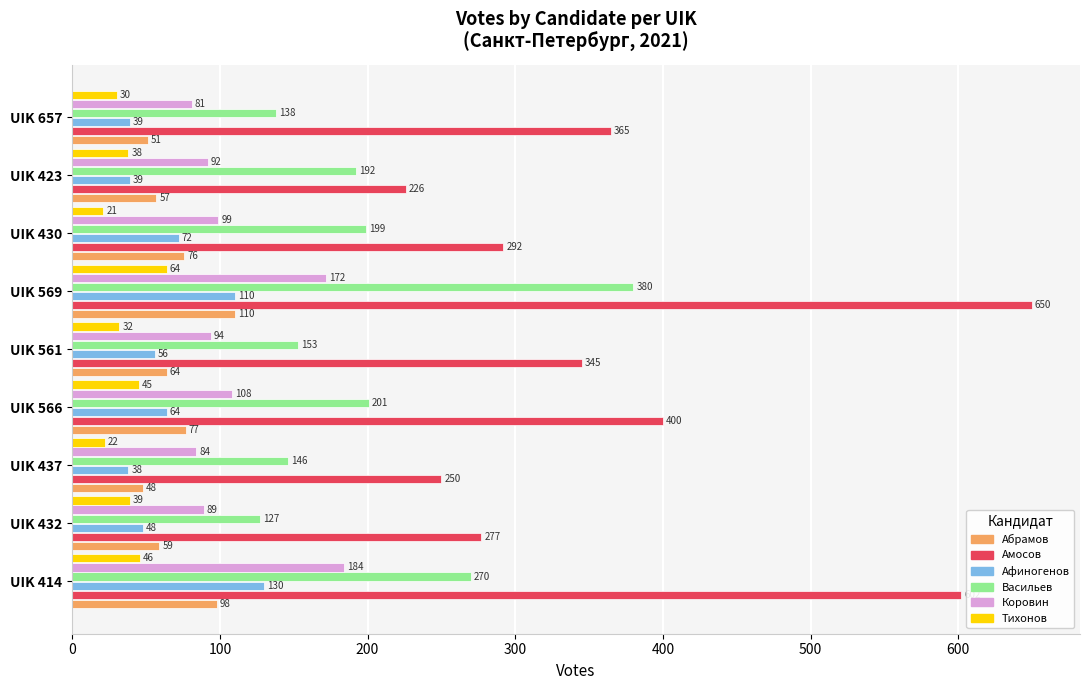

What is the greatest value displayed?

650